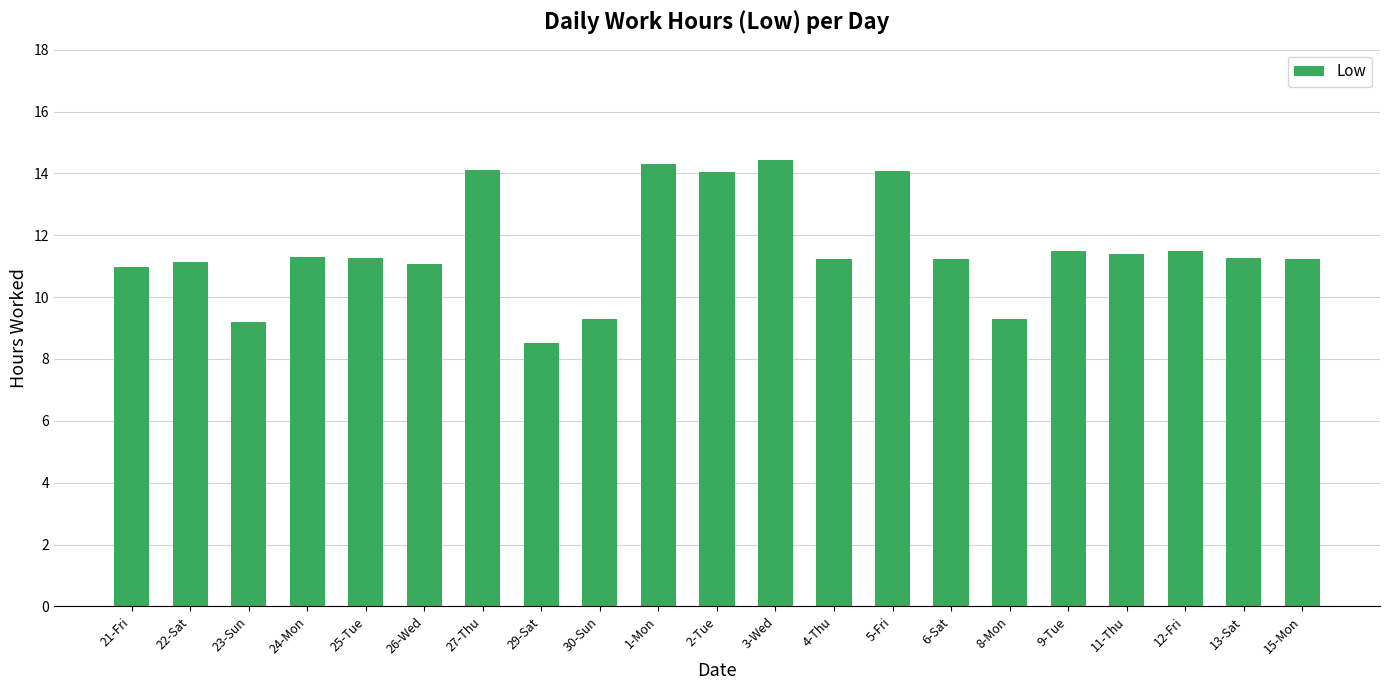

Which has a higher value, 24-Mon or 12-Fri?

12-Fri